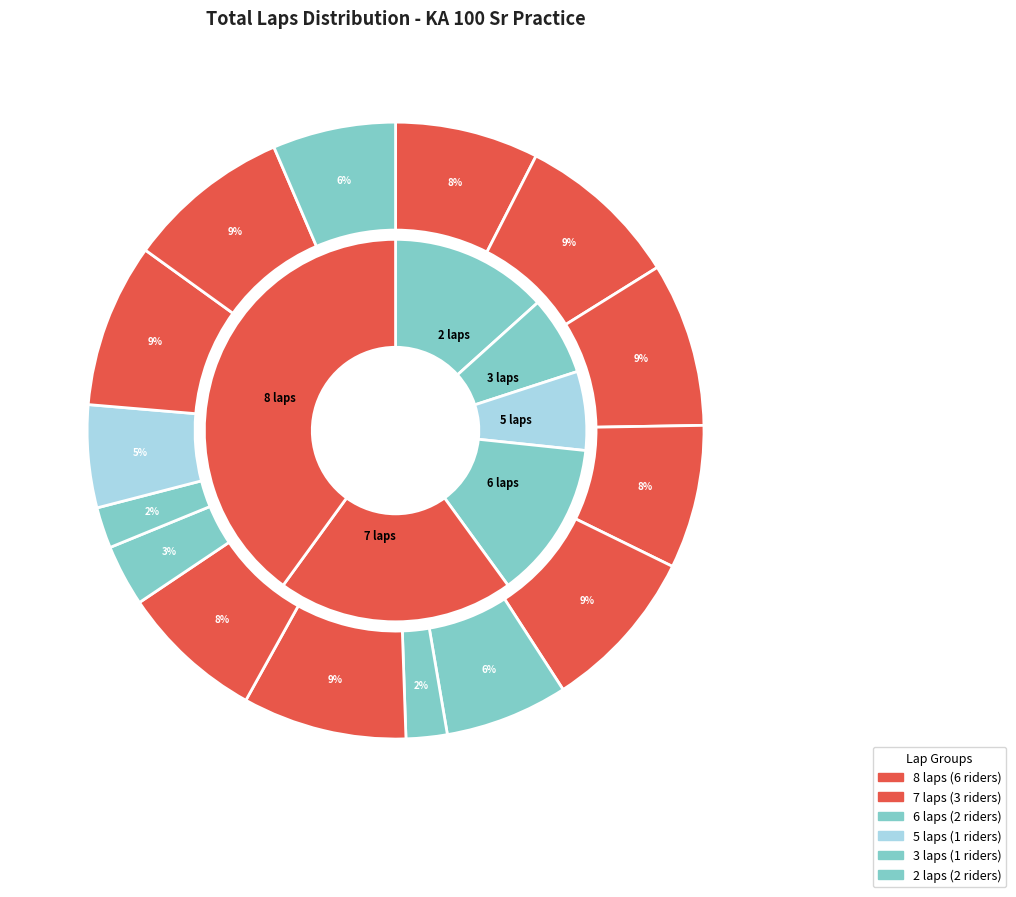

How many segments does this pie chart have?

15